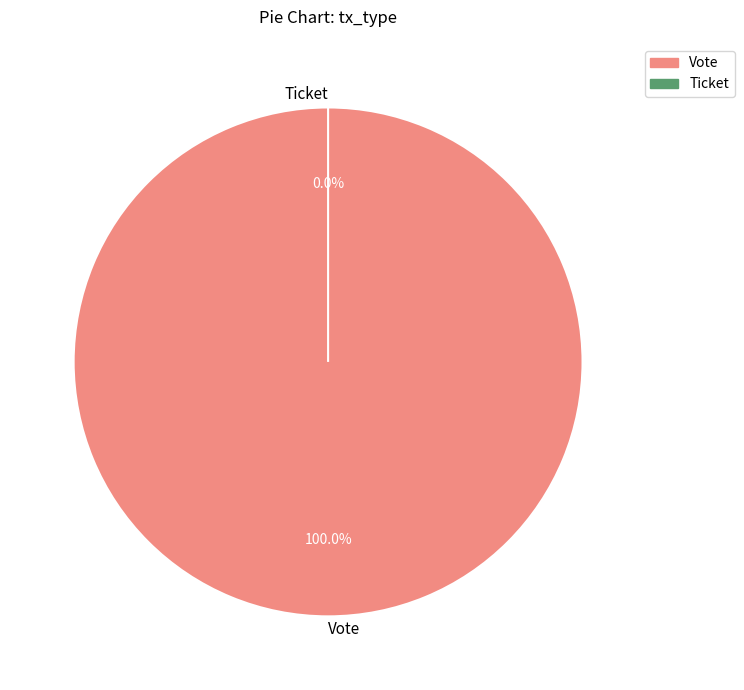

To the nearest percent, what is the difference between the Ticket and Vote slice percentages?

100%